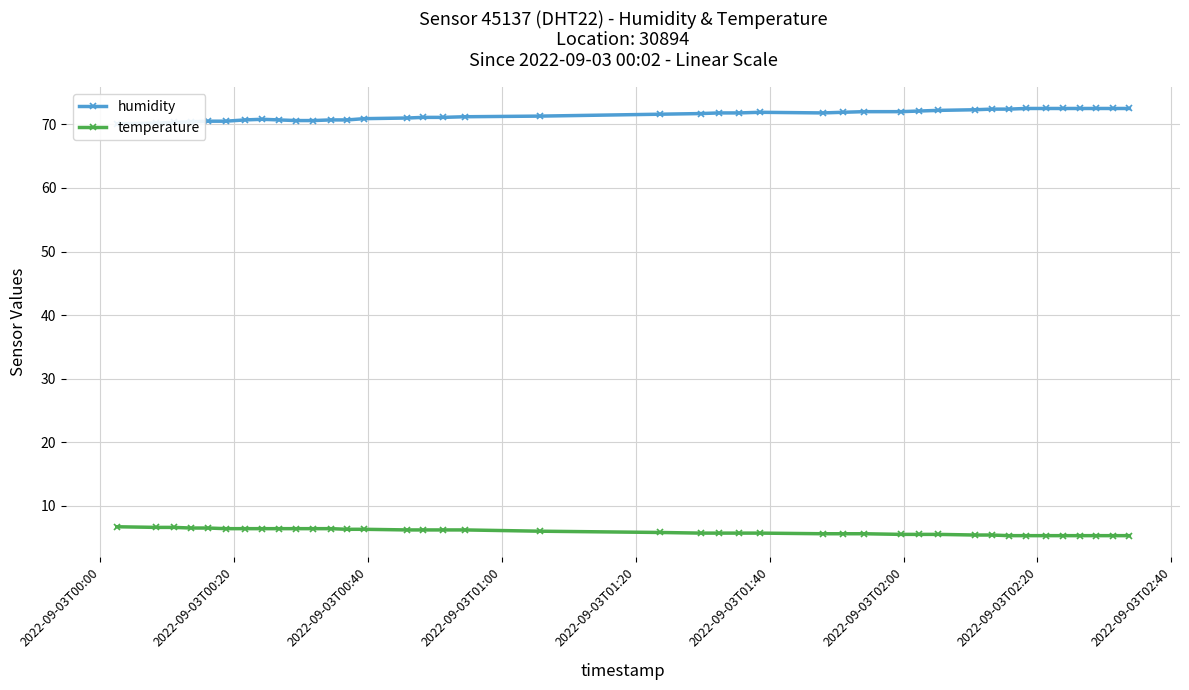

What is the value of the temperature point at the 21st from the left?

5.7